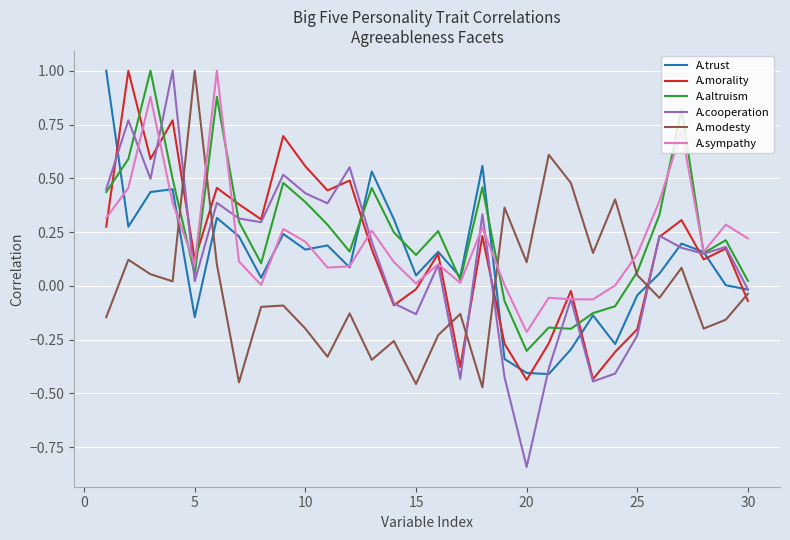

Which series has the largest range (max minus min)?

A.cooperation